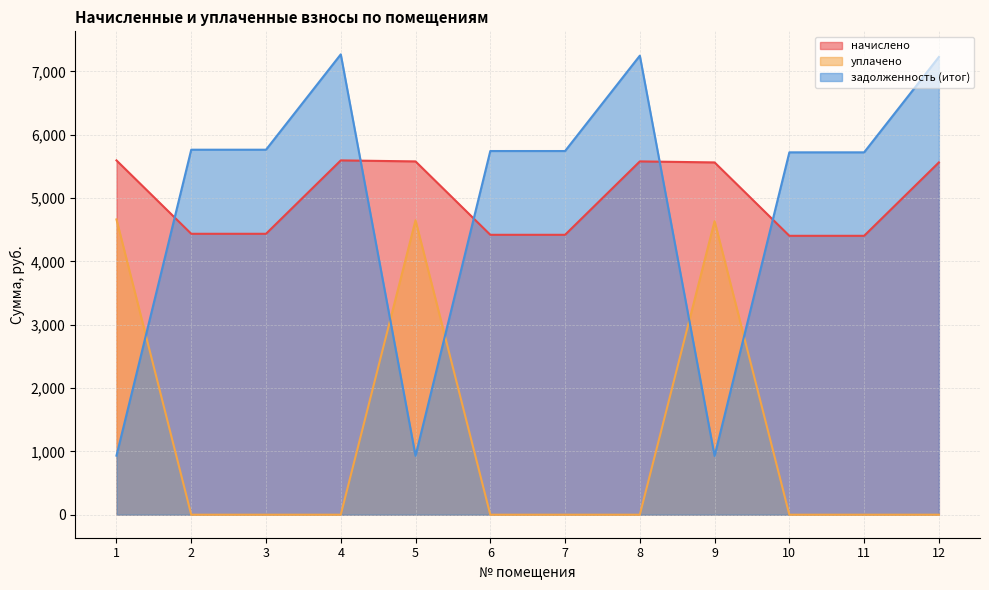

Which series has the widest spread of values?

задолженность (итог)